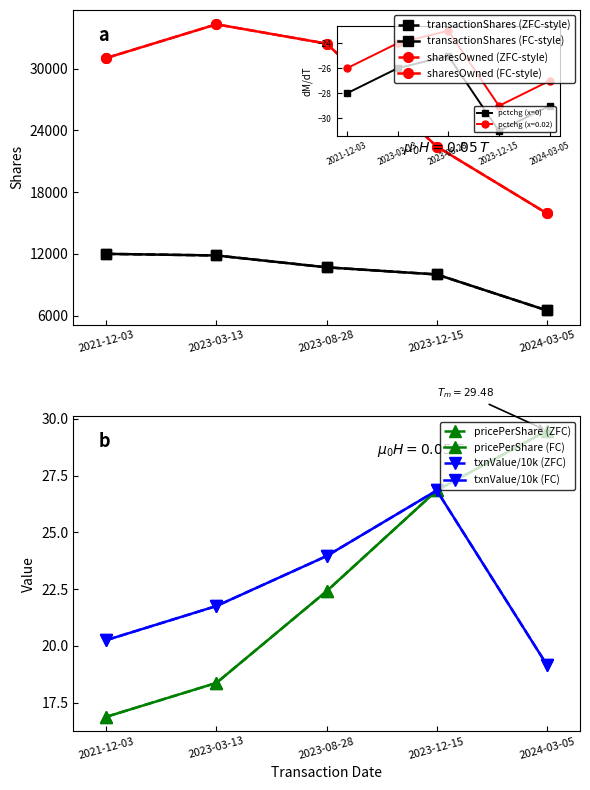

True or false: transactionShares has a value of 11843.0 at 2023-03-13.

True